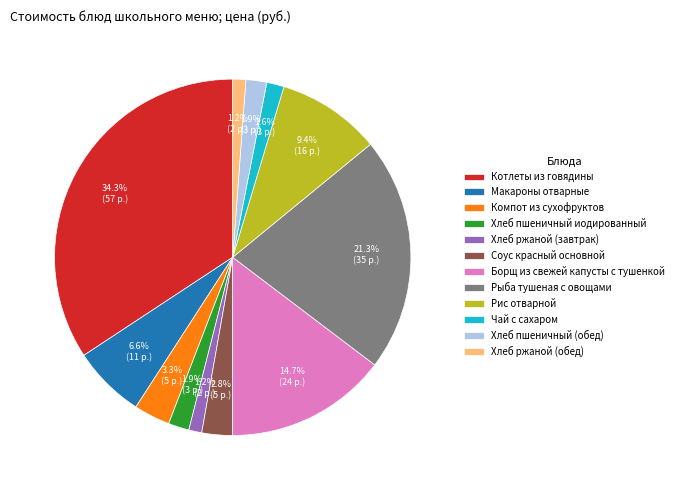

Which slice is the largest?

Котлеты из говядины